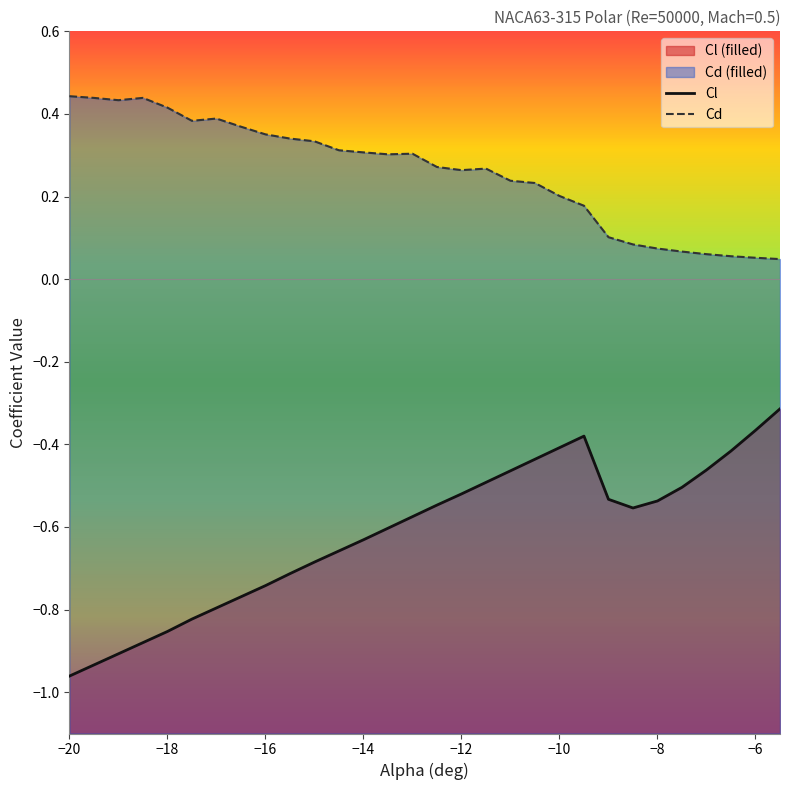

What is the difference between the maximum and minimum values in the Cd series?

0.4